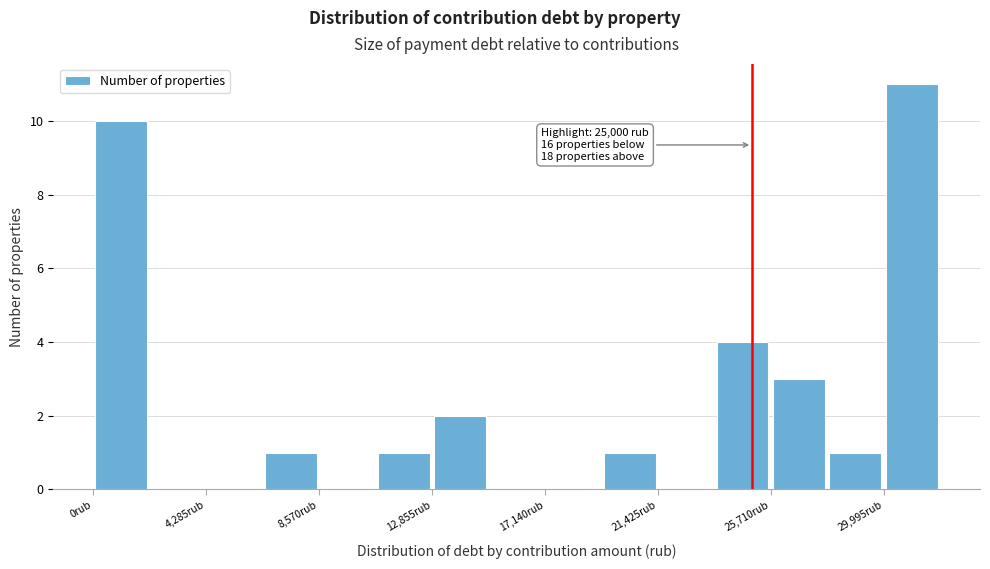

Over which range of the x-axis is the bar tallest?

30000 to 32000